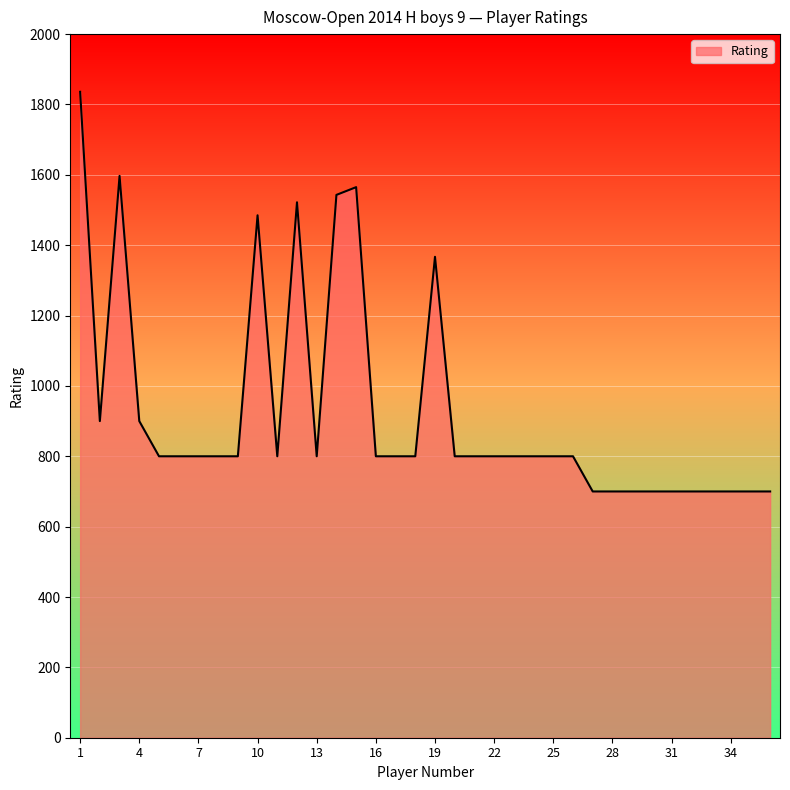

What is the difference between the maximum and minimum values?

1136